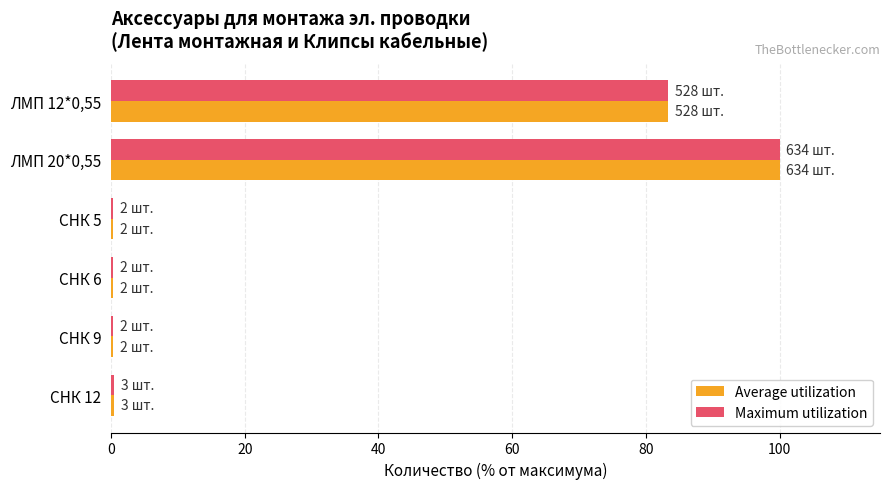

At which category is the sum across all series the highest?

ЛМП 20*0,55